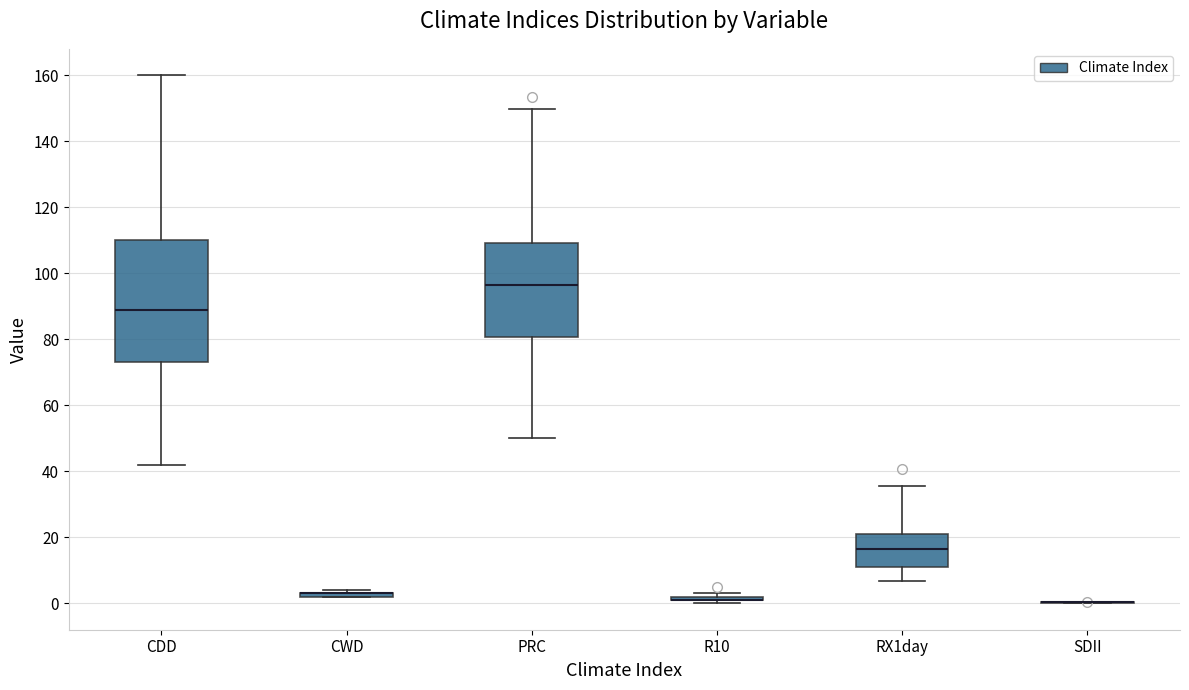

Reading left to right, transcribe this box plot: for each box, give where its median line is, the range the box spans, and where its two whiskers end, as read against the y-axis. The values are not printed on the chart, so give them approximately, as read against the axis.

CDD: median 90, box 74 to 110, whiskers 42 to 160
CWD: box collapsed to a line at 4, whiskers 2 to 4
PRC: median 96, box 80 to 110, whiskers 50 to 150
R10: box collapsed to a line at 2, whiskers 0 to 4
RX1day: median 16, box 12 to 22, whiskers 6 to 36
SDII: box collapsed to a line at 0, whiskers 0 to 0